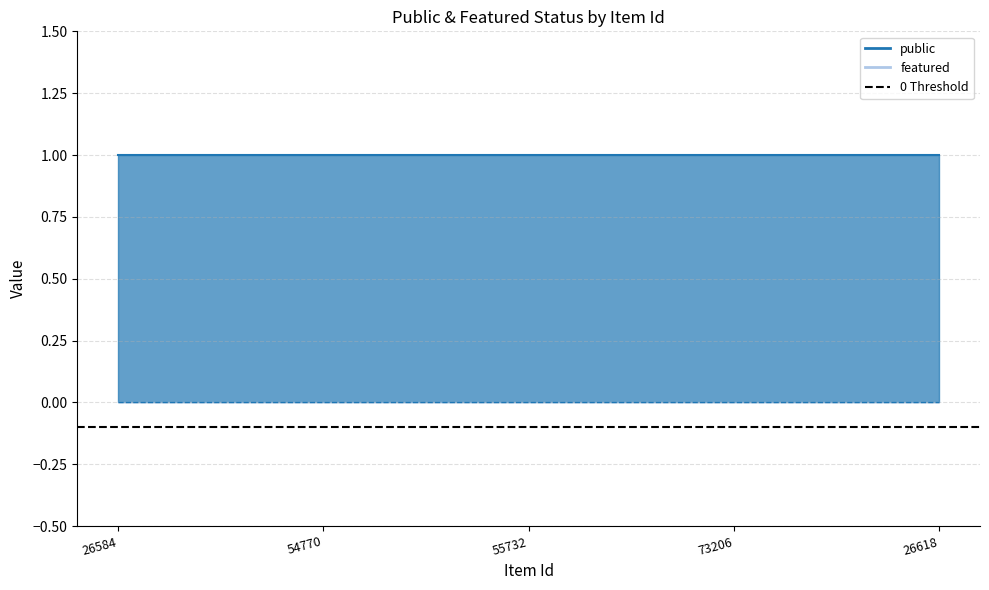

List the labels in order of featured value, smallest first.

26584, 54770, 55732, 73206, 26618